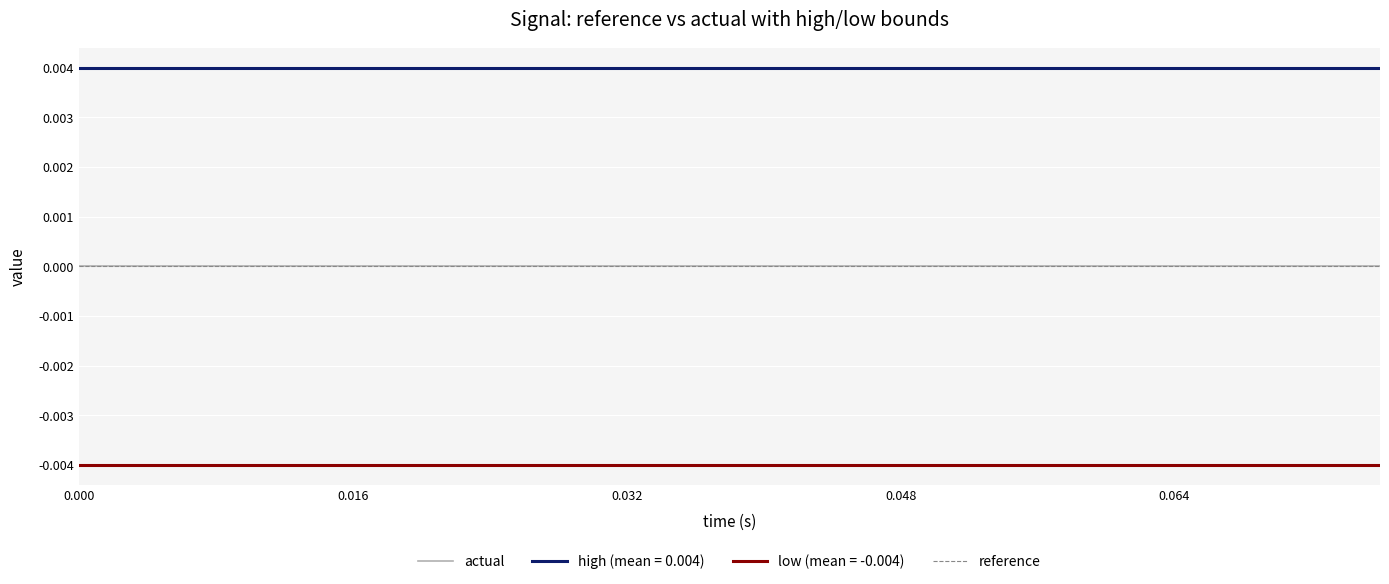

Reading left to right, extract all data points from this chart.

actual: 0=0.0	1=0.0	2=0.0	3=0.0	4=0.0	5=0.0	6=0.0	7=0.0	8=0.0	9=0.0	10=0.0	11=0.0	12=0.0	13=0.0	14=0.0	15=0.0	16=0.0	17=0.0	18=0.0	19=0.0
high: 0=0.0	1=0.0	2=0.0	3=0.0	4=0.0	5=0.0	6=0.0	7=0.0	8=0.0	9=0.0	10=0.0	11=0.0	12=0.0	13=0.0	14=0.0	15=0.0	16=0.0	17=0.0	18=0.0	19=0.0
low: 0=-0.0	1=-0.0	2=-0.0	3=-0.0	4=-0.0	5=-0.0	6=-0.0	7=-0.0	8=-0.0	9=-0.0	10=-0.0	11=-0.0	12=-0.0	13=-0.0	14=-0.0	15=-0.0	16=-0.0	17=-0.0	18=-0.0	19=-0.0
reference: 0=0.0	1=0.0	2=0.0	3=0.0	4=0.0	5=0.0	6=0.0	7=0.0	8=0.0	9=0.0	10=0.0	11=0.0	12=0.0	13=0.0	14=0.0	15=0.0	16=0.0	17=0.0	18=0.0	19=0.0